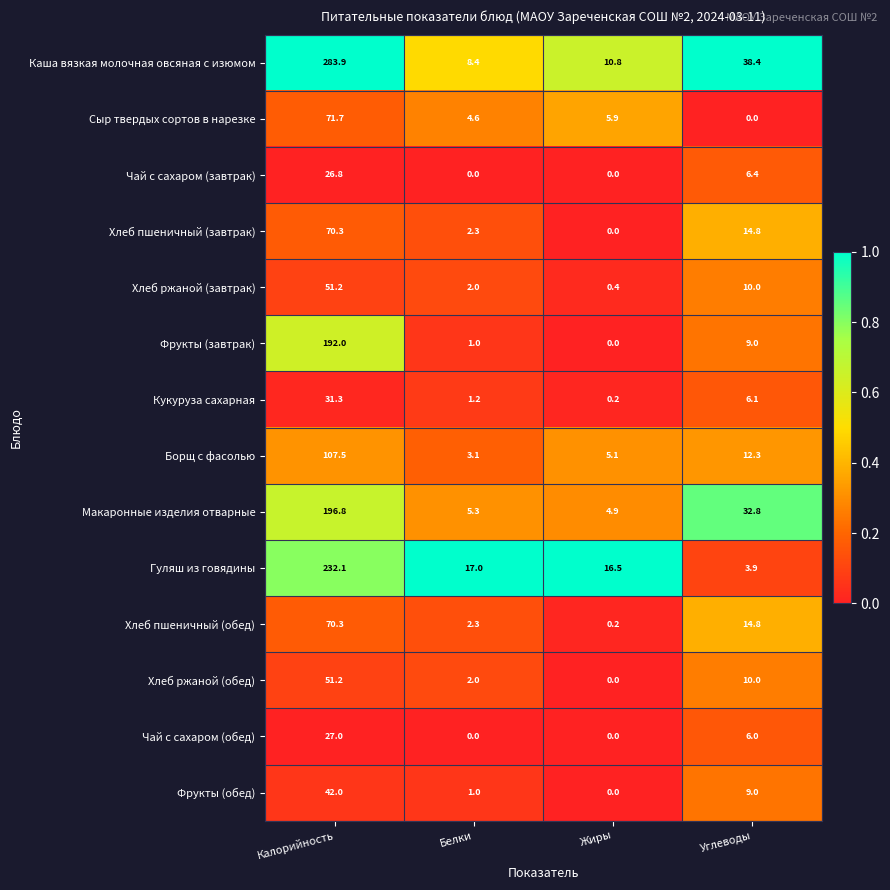

At which label does Хлеб пшеничный (обед) reach its minimum?

Жиры